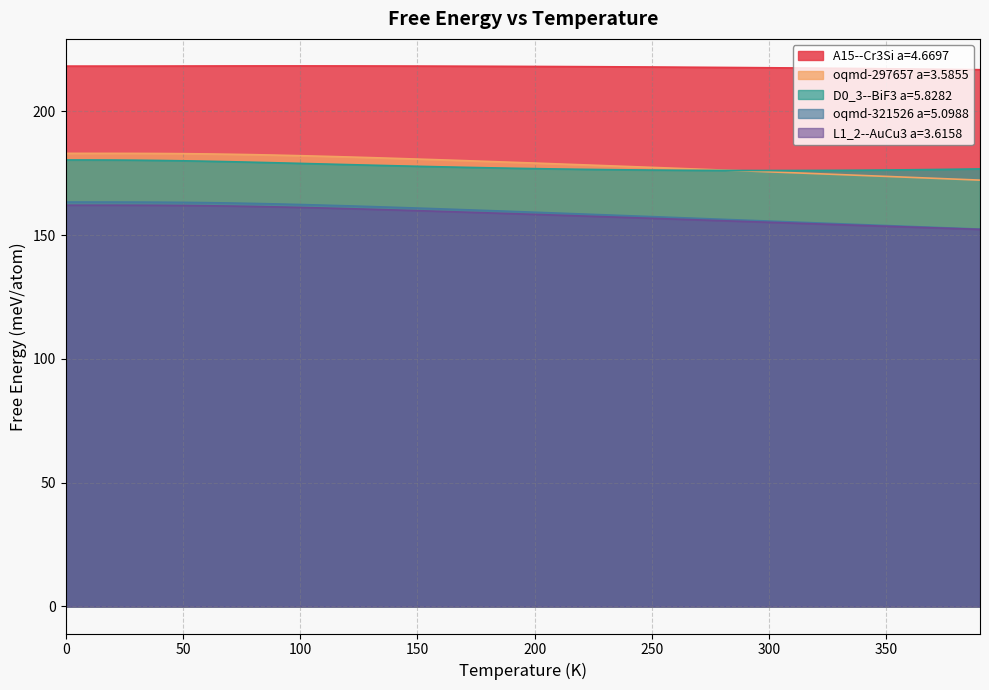

True or false: oqmd-321526 a=5.0988 has more than 0 points higher than both neighbors.

False